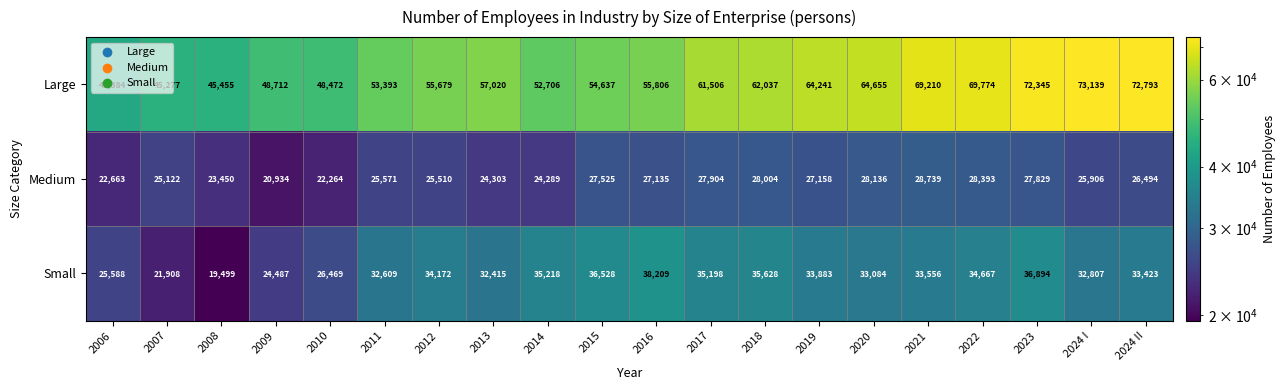

At which label is Large closest to 58261?

2013